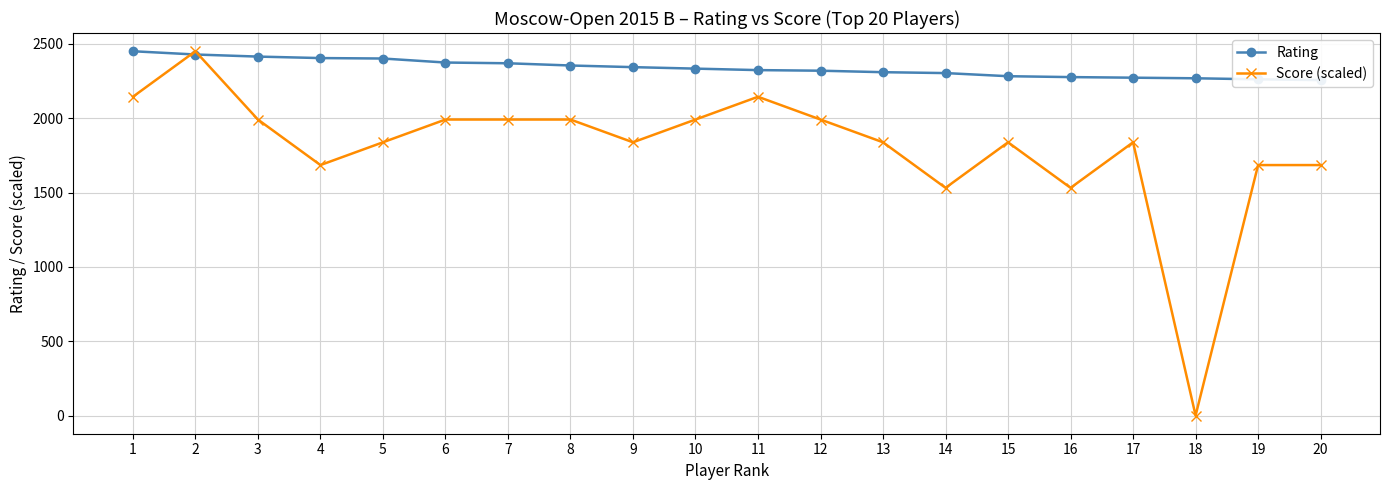

Between 15 and 20, which series saw the biggest shift?

Score (scaled)